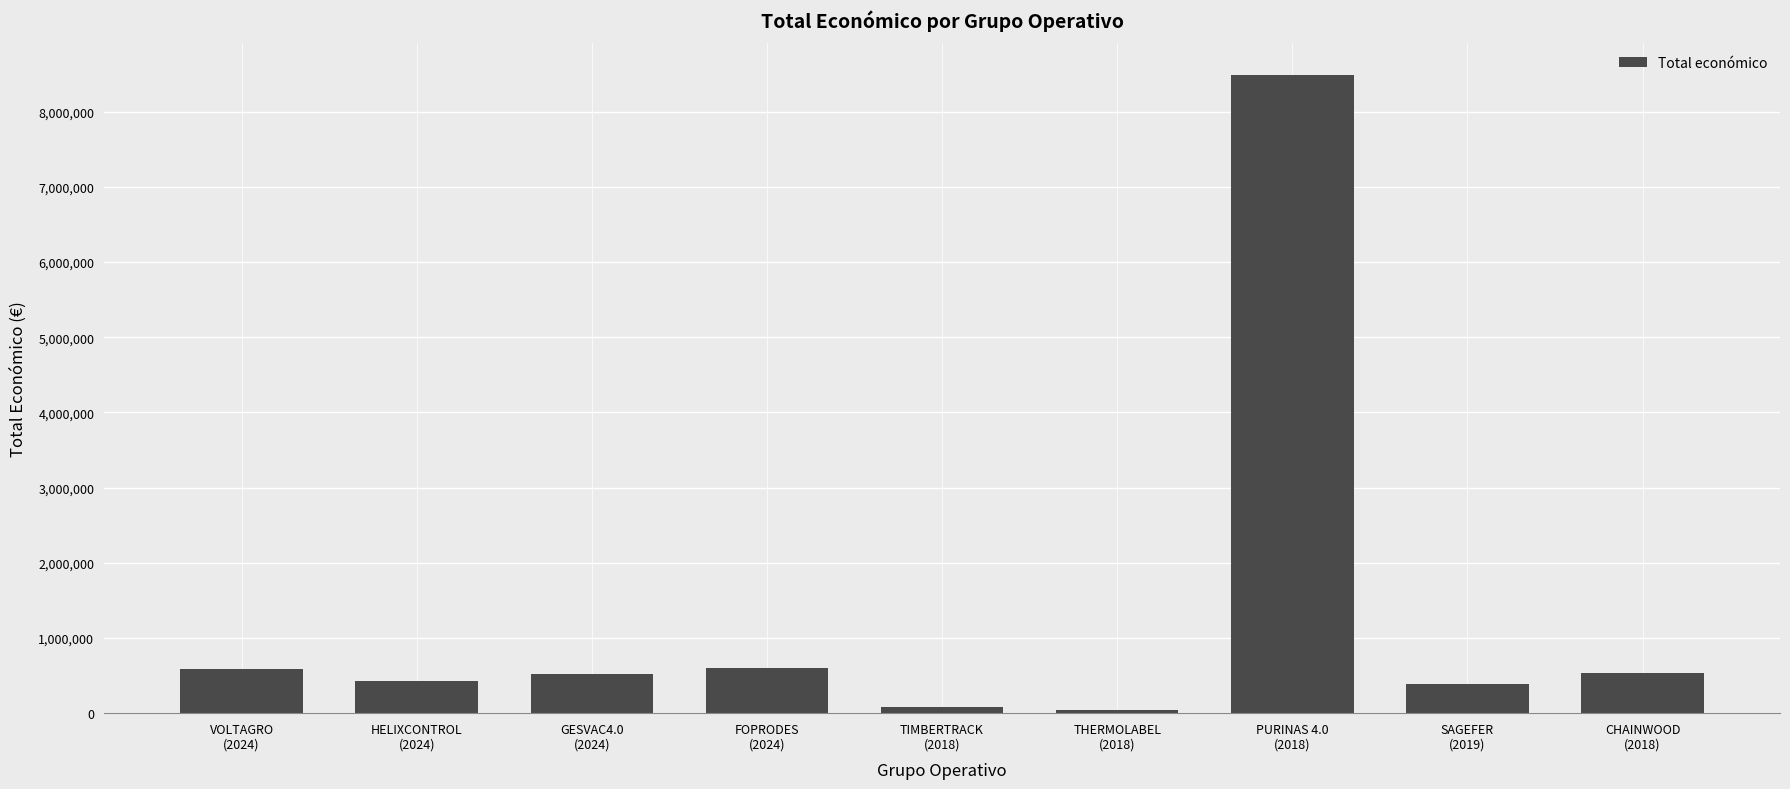

What is the difference between the maximum and minimum values?

8440008